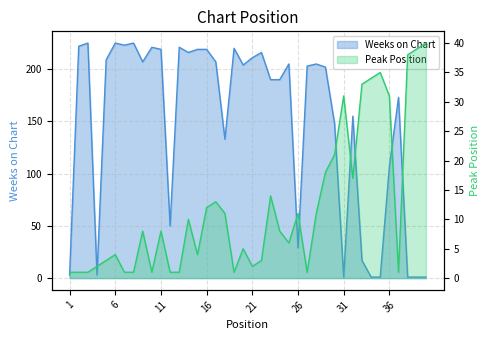

Which series has the largest total across all categories?

Weeks on Chart